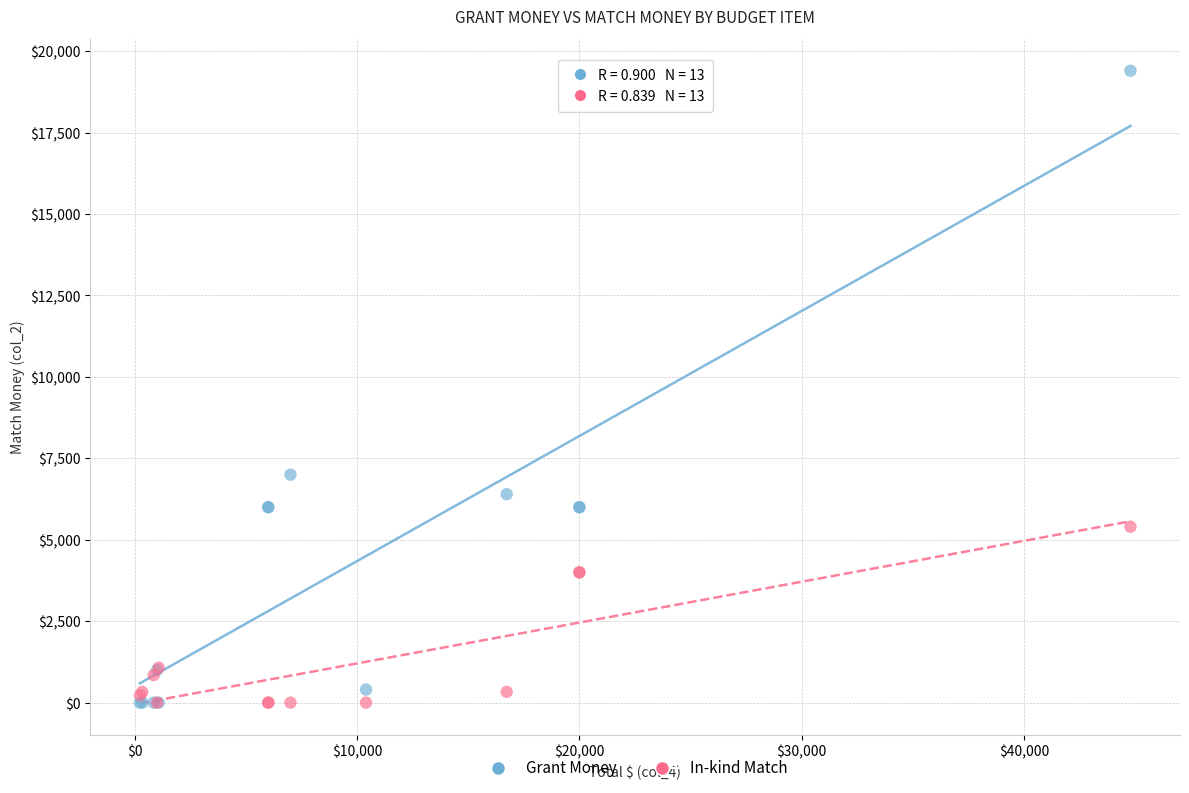

Across all series, what Y value is closest to 9700?

7000